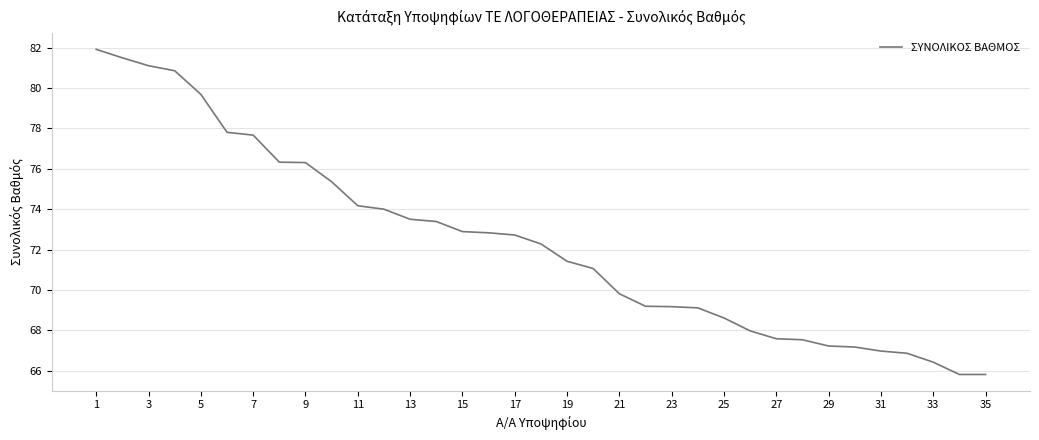

What is the difference between the maximum and minimum values?

16.1